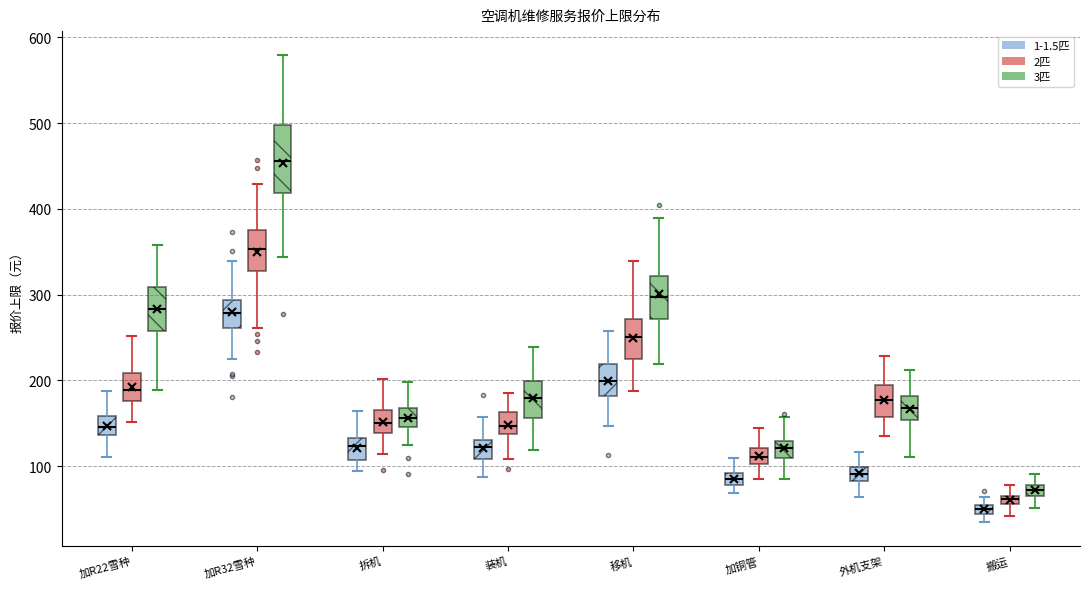

Comparing the boxes themselves (not the whiskers), which one is the tallest?

加R32雪种 (3匹)